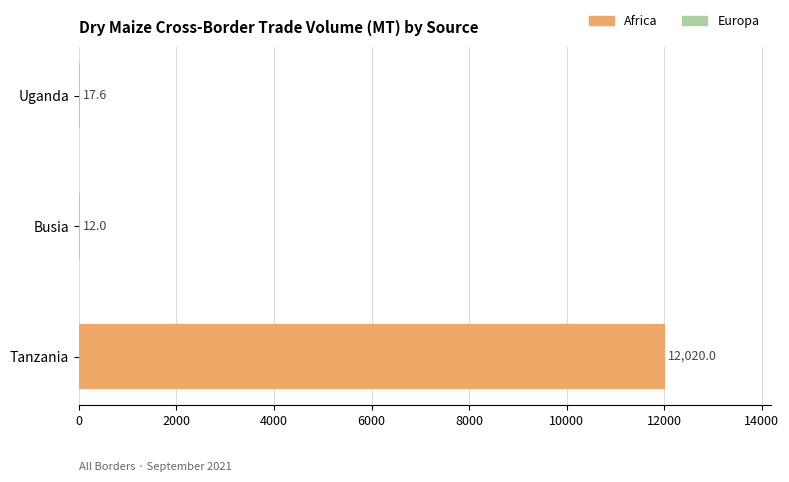

Which has a higher value, Uganda or Busia?

Uganda